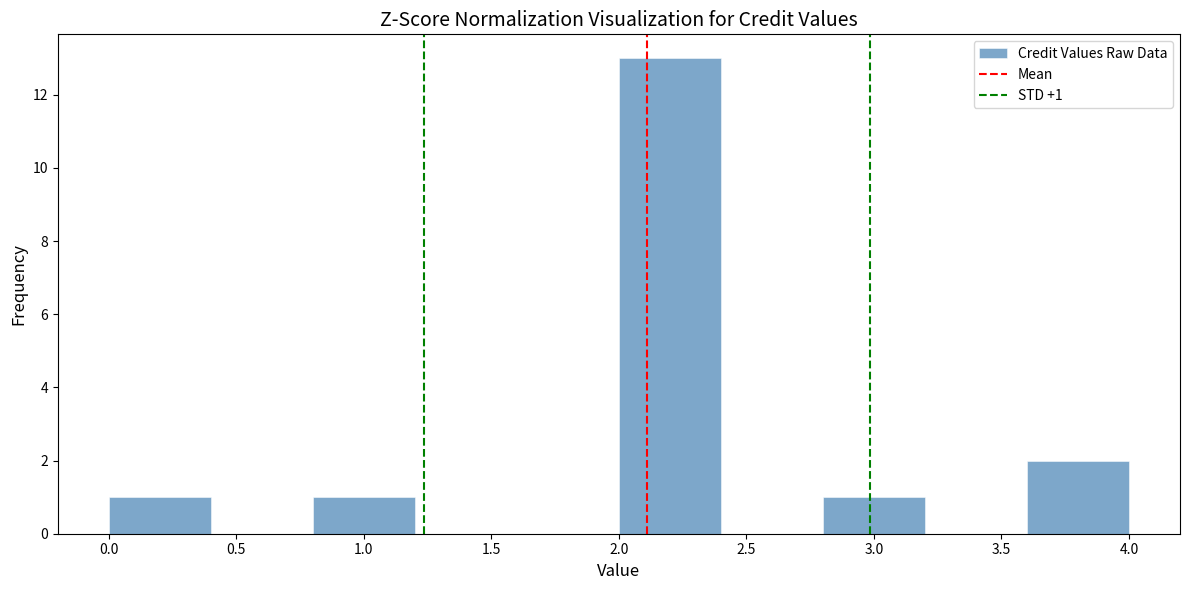

Which range on the x-axis has the tallest bar?

2.0 to 2.4